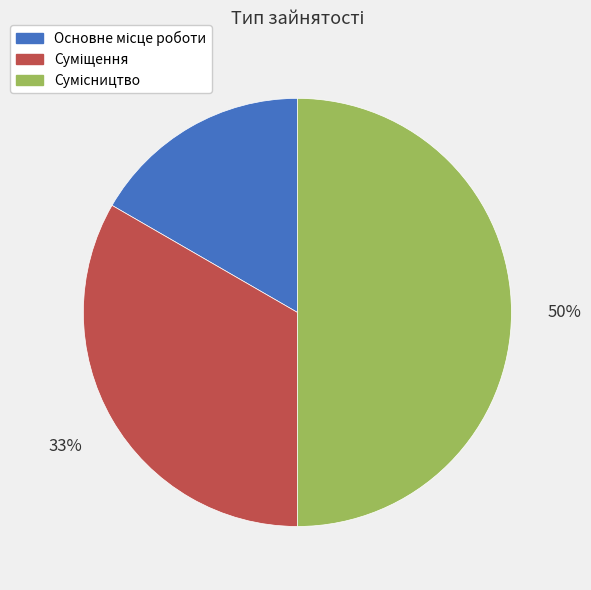

To the nearest percent, what is the difference between the largest and smallest slice percentages?

33%